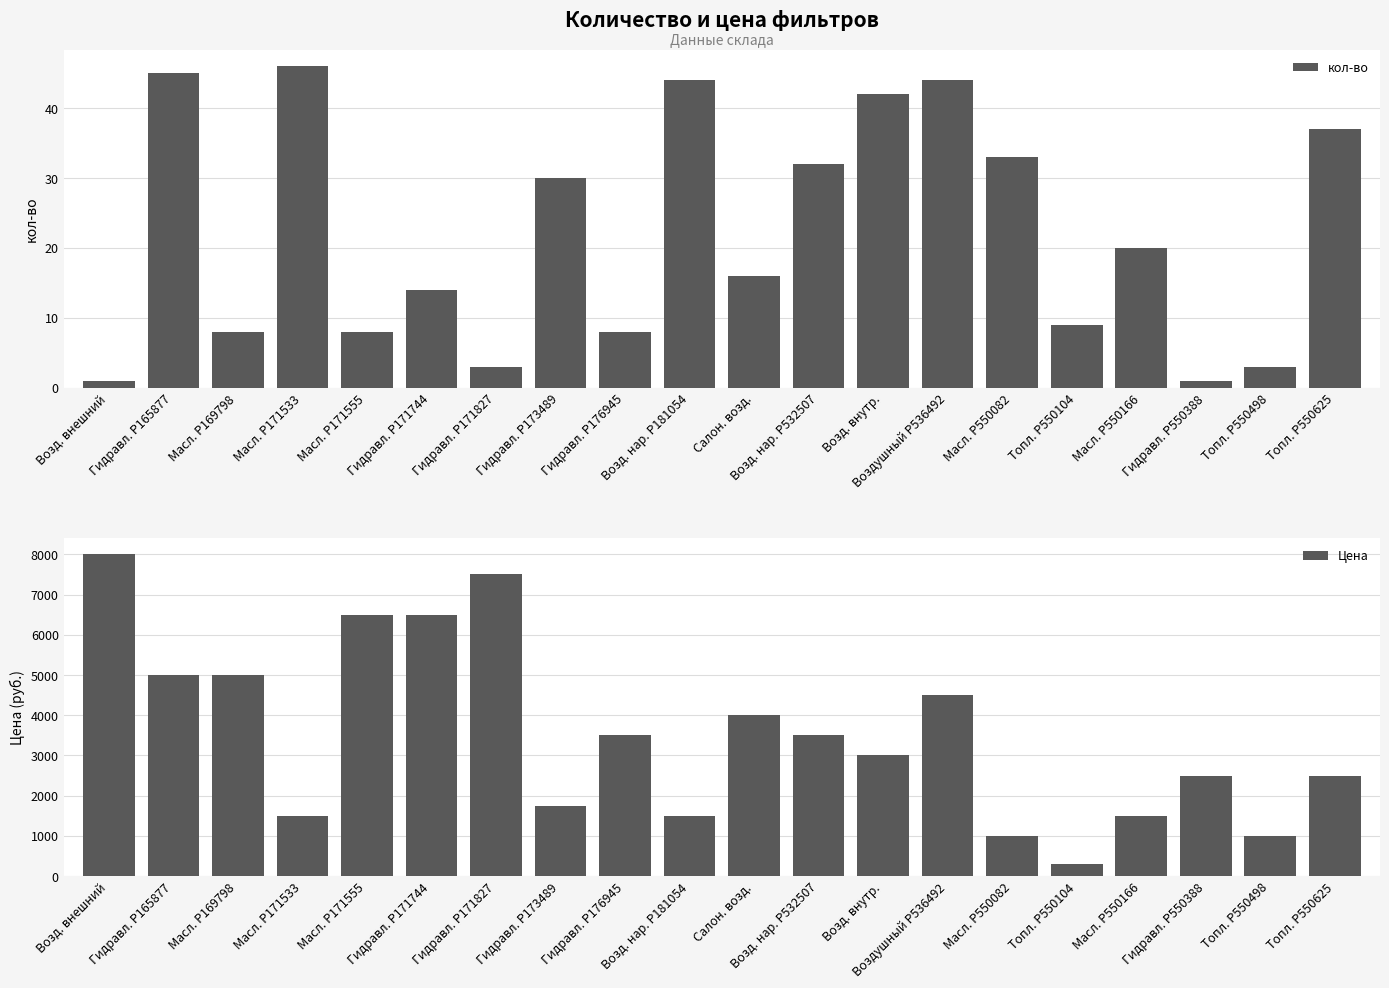

Reading left to right, list all the values displayed in this chart.

кол-во: 1	45	8	46	8	14	3	30	8	44	16	32	42	44	33	9	20	1	3	37
Цена: 8000	5000	5000	1500	6500	6500	7500	1750	3500	1500	4000	3500	3000	4500	1000	300	1500	2500	1000	2500